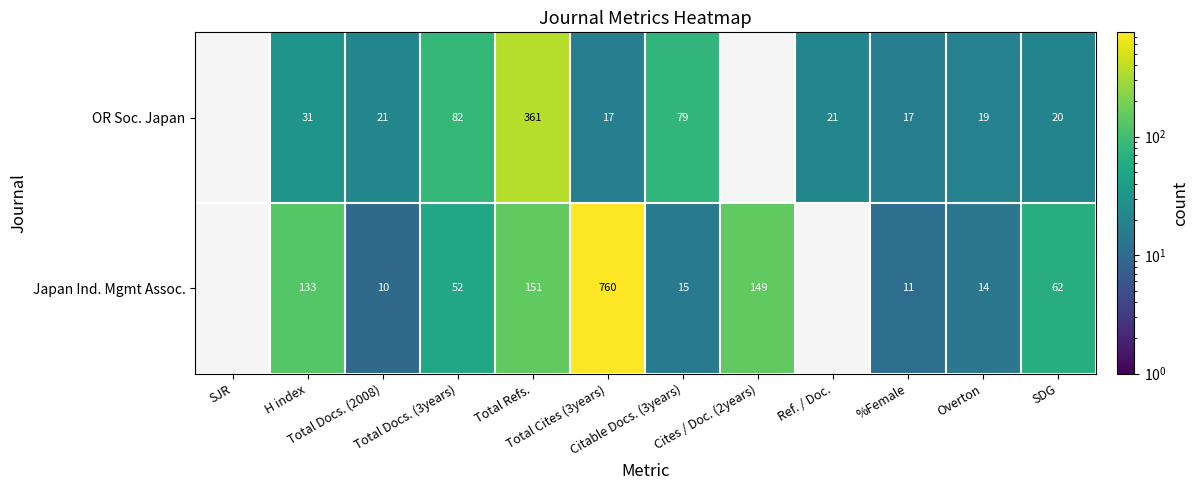

Count the number of data series in this chart.

2